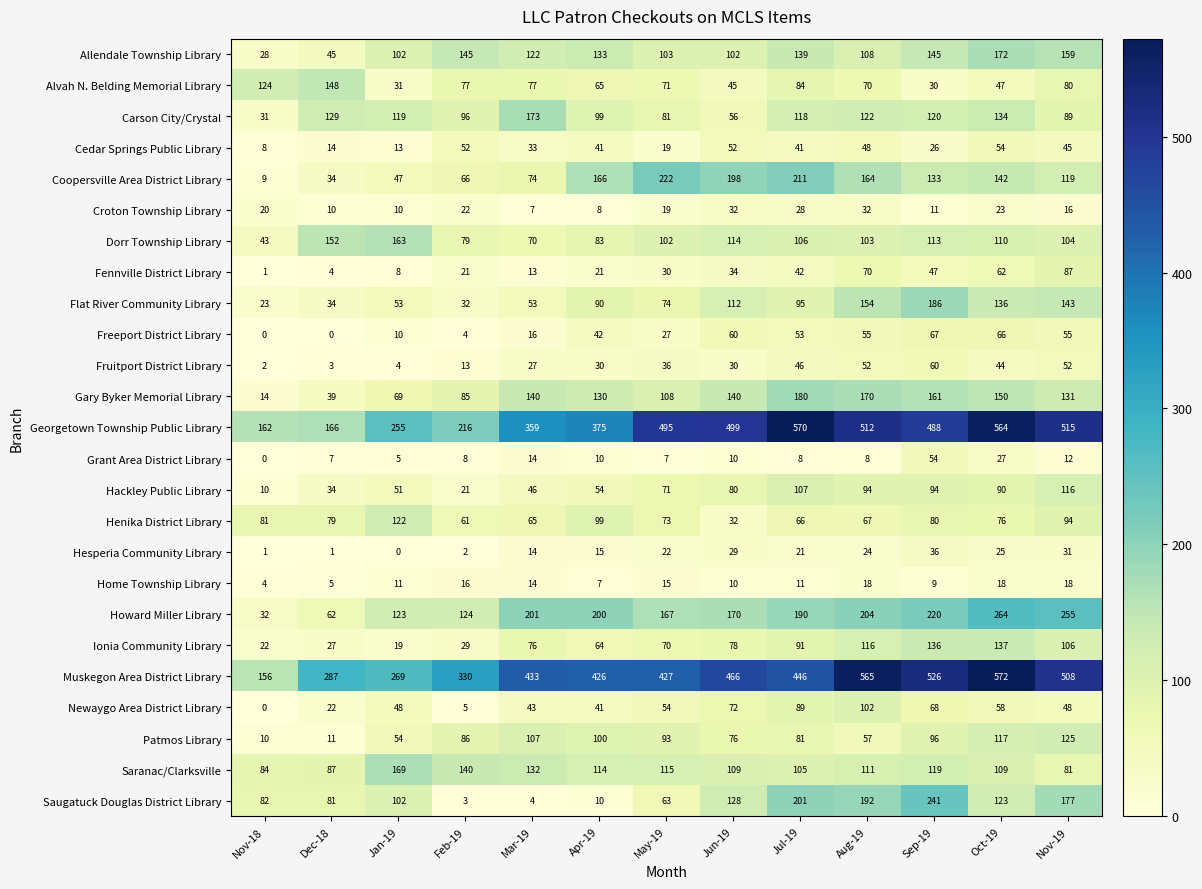

What is the difference between the highest and lowest values at Feb-19?

328